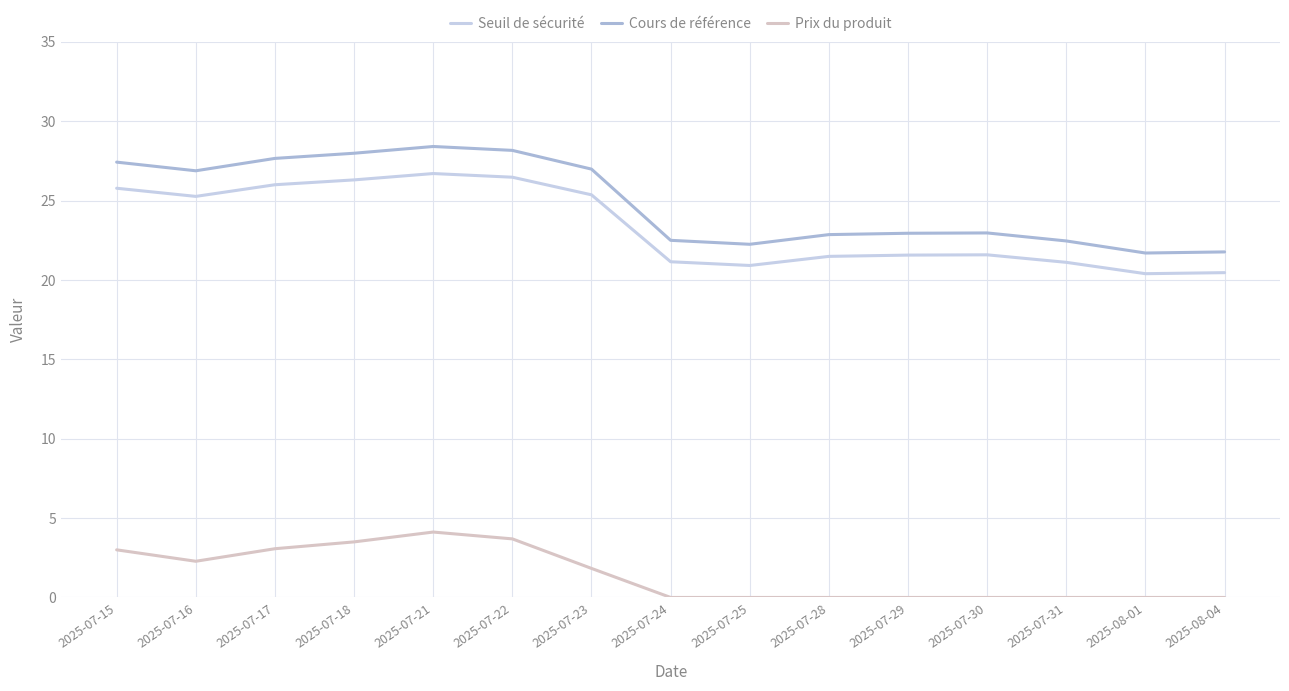

Count the number of data series in this chart.

3